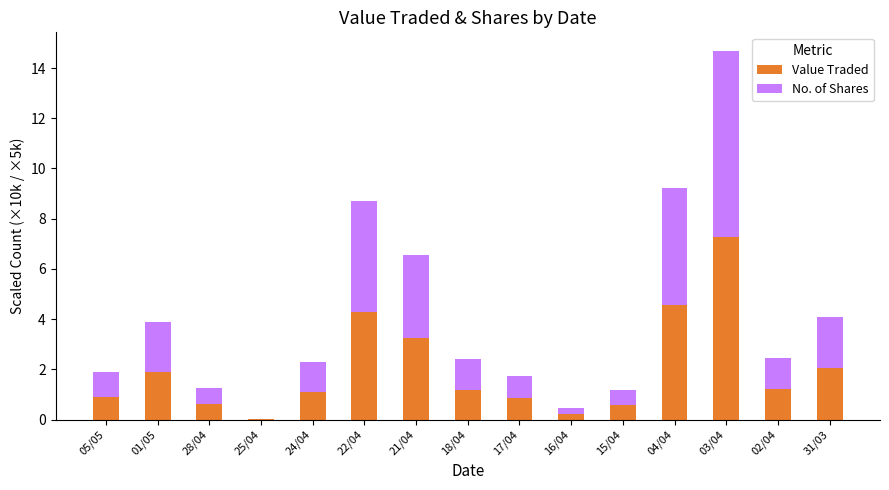

The Value Traded series shows 0.2 at 16/04. True or false?

True